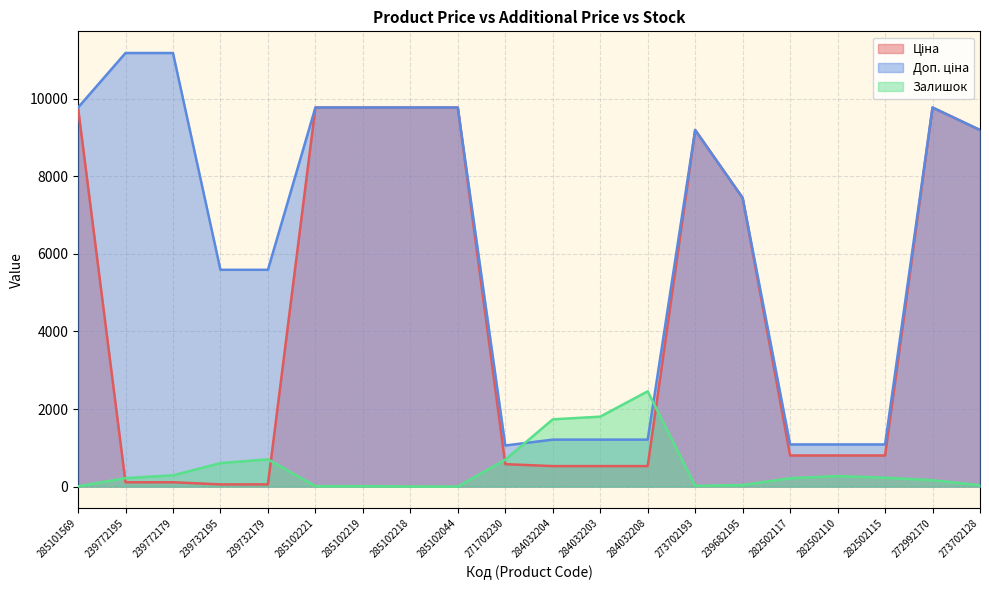

What is the total value across all series at 285101569?

19558.0